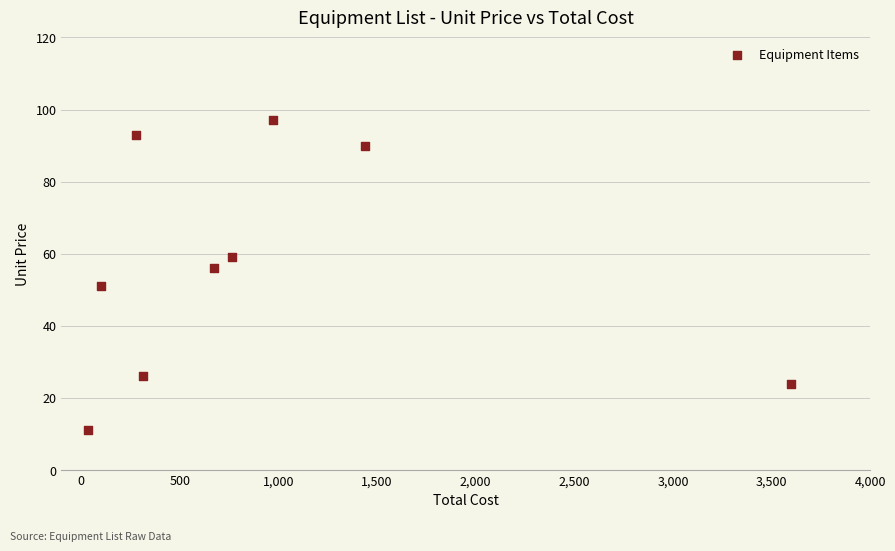

What is the average X value?

908